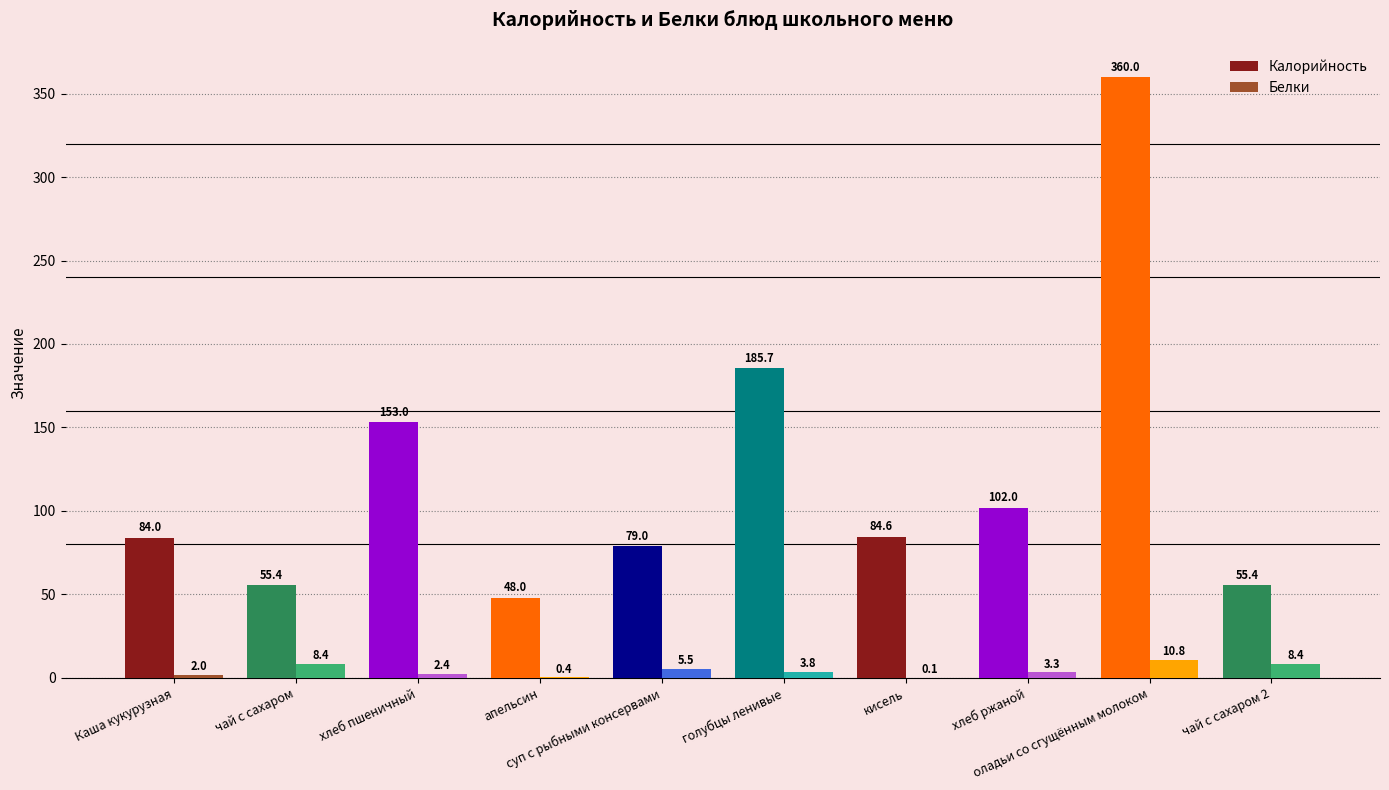

Reading left to right, list all the values displayed in this chart.

Калорийность: Каша кукурузная=84.0	чай с сахаром=55.4	хлеб пшеничный=153.0	апельсин=48.0	суп с рыбными консервами=79.0	голубцы ленивые=185.7	кисель=84.6	хлеб ржаной=102.0	оладьи со сгущённым молоком=360.0	чай с сахаром 2=55.4
Белки: Каша кукурузная=2.0	чай с сахаром=8.4	хлеб пшеничный=2.4	апельсин=0.4	суп с рыбными консервами=5.5	голубцы ленивые=3.8	кисель=0.1	хлеб ржаной=3.3	оладьи со сгущённым молоком=10.8	чай с сахаром 2=8.4